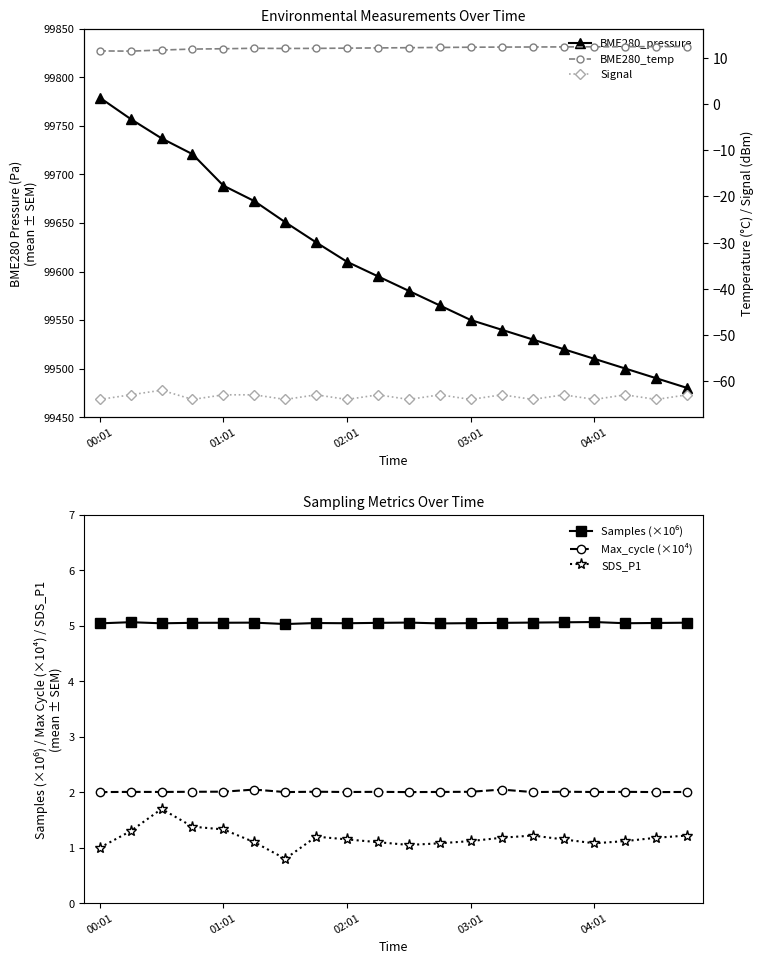

What is the lowest value of the SDS_P1 series?

0.8